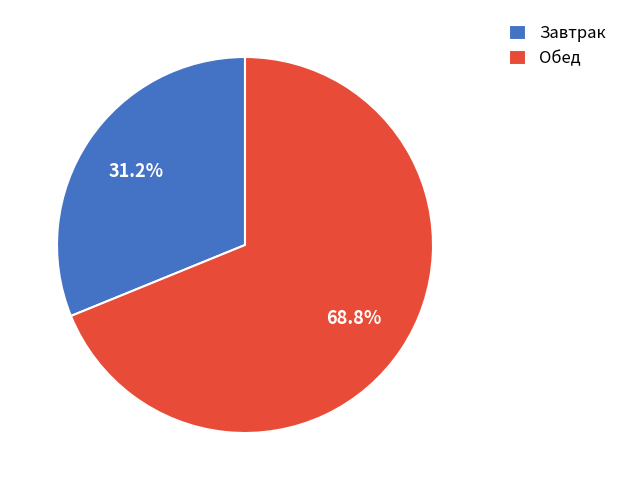

Rank the categories by value from lowest to highest.

Завтрак, Обед